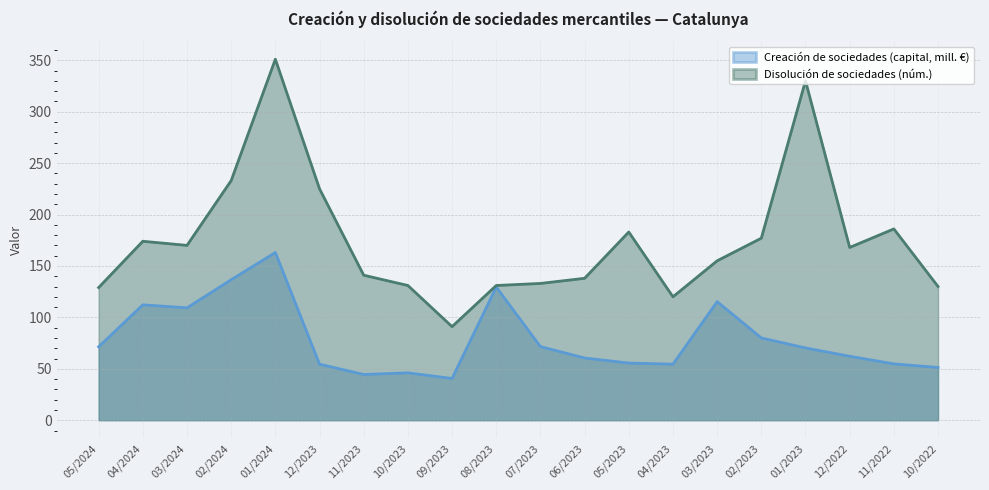

How many lines are shown in the chart?

2